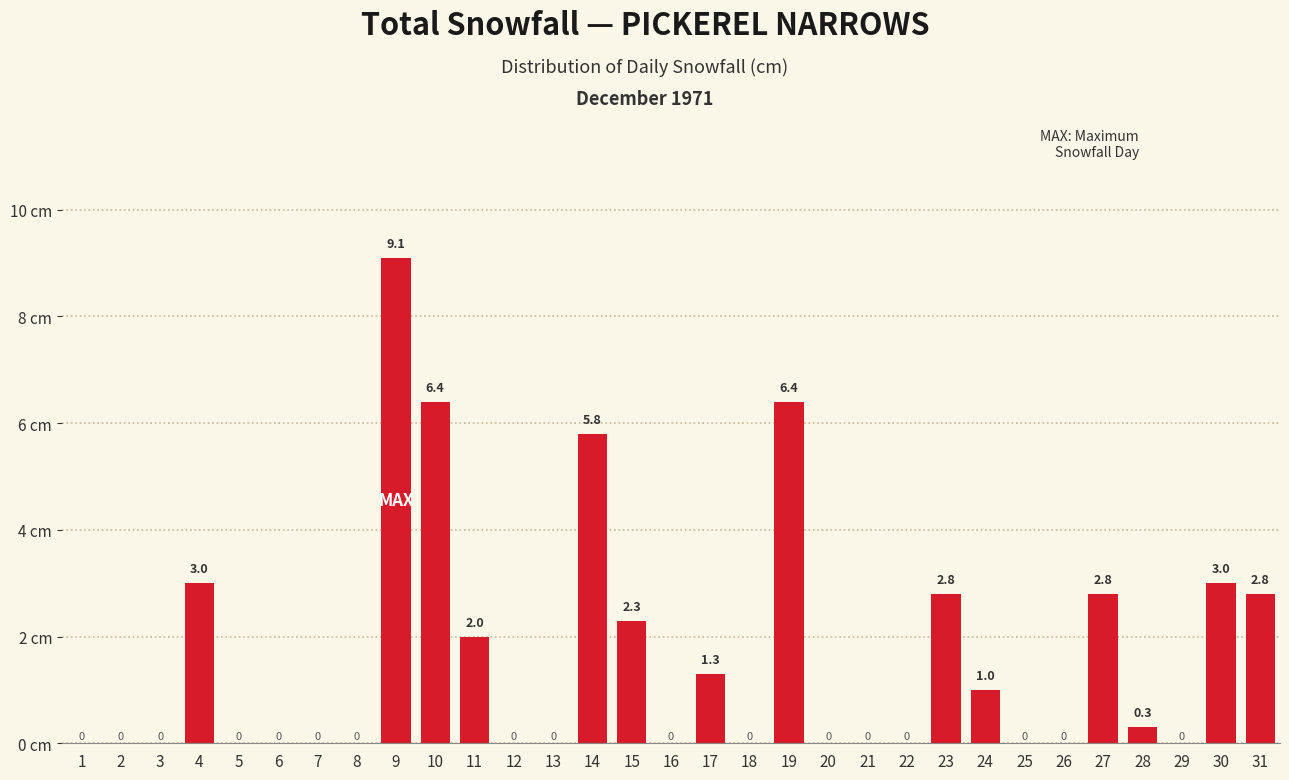

Reading left to right, extract all data points from this chart.

1=0.0	2=0.0	3=0.0	4=3.0	5=0.0	6=0.0	7=0.0	8=0.0	9=9.1	10=6.4	11=2.0	12=0.0	13=0.0	14=5.8	15=2.3	16=0.0	17=1.3	18=0.0	19=6.4	20=0.0	21=0.0	22=0.0	23=2.8	24=1.0	25=0.0	26=0.0	27=2.8	28=0.3	29=0.0	30=3.0	31=2.8